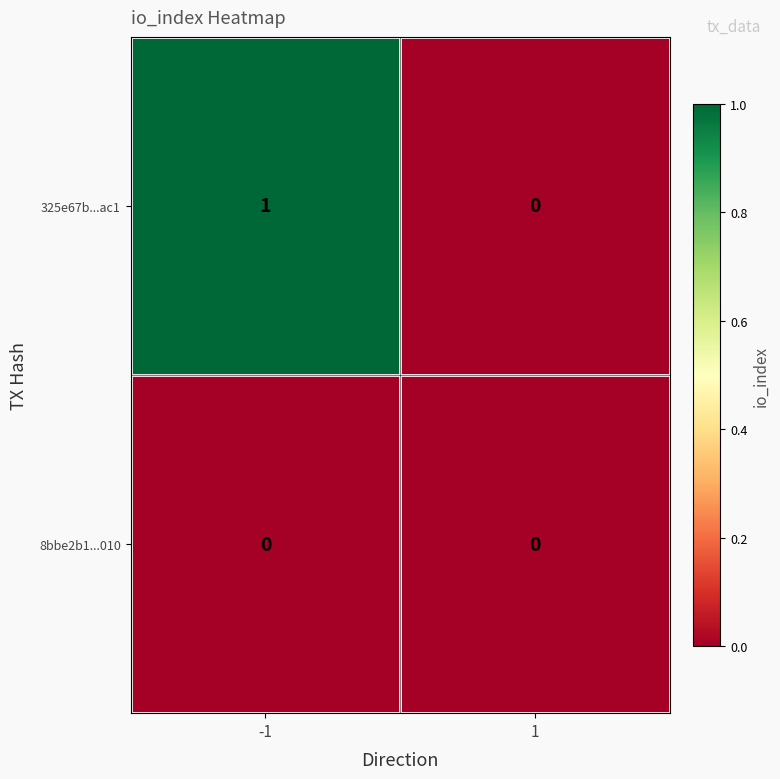

The value of 325e67b...ac1 at -1 is 1. True or false?

True